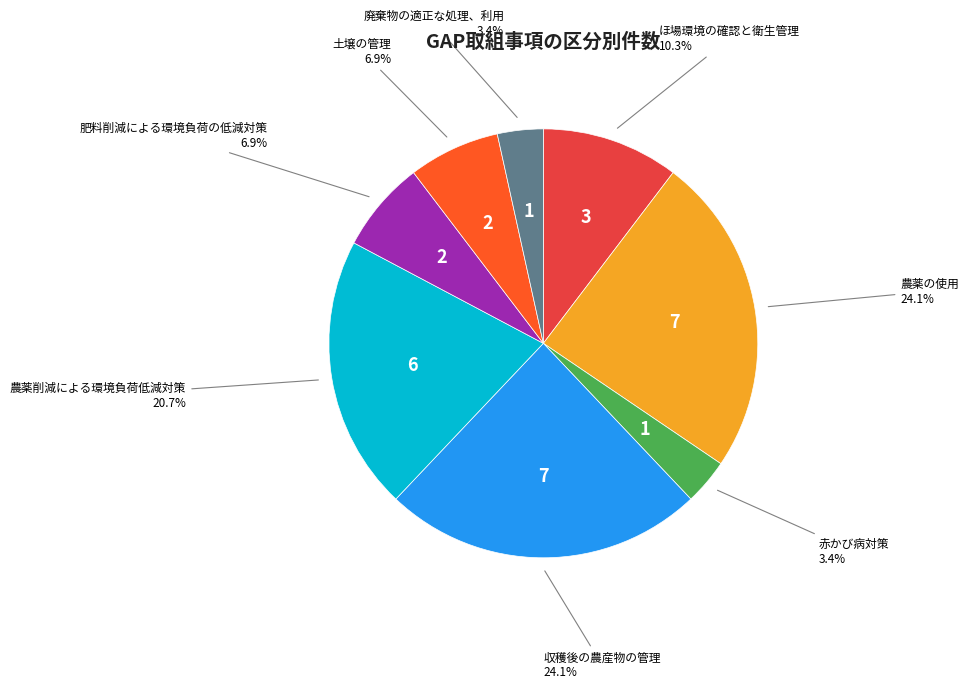

Count the number of slices in the pie.

8